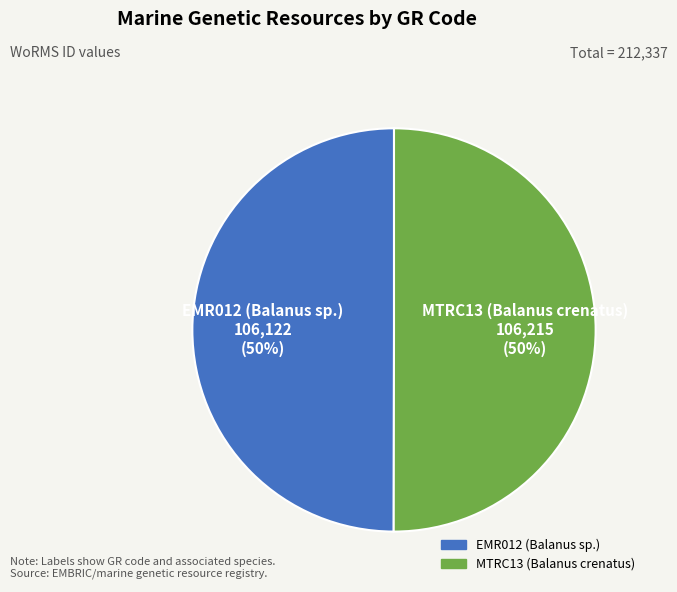

To the nearest percent, what is the average slice percentage?

50%